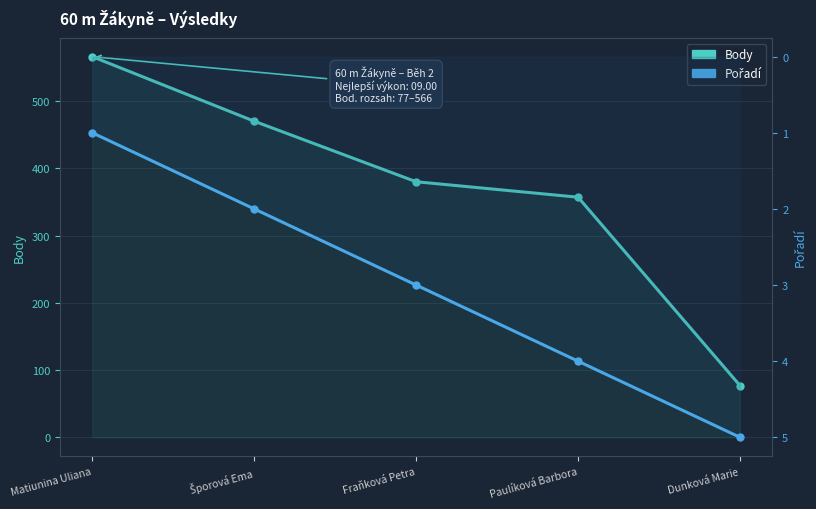

The Pořadí series shows 8 at Dunková Marie. True or false?

False